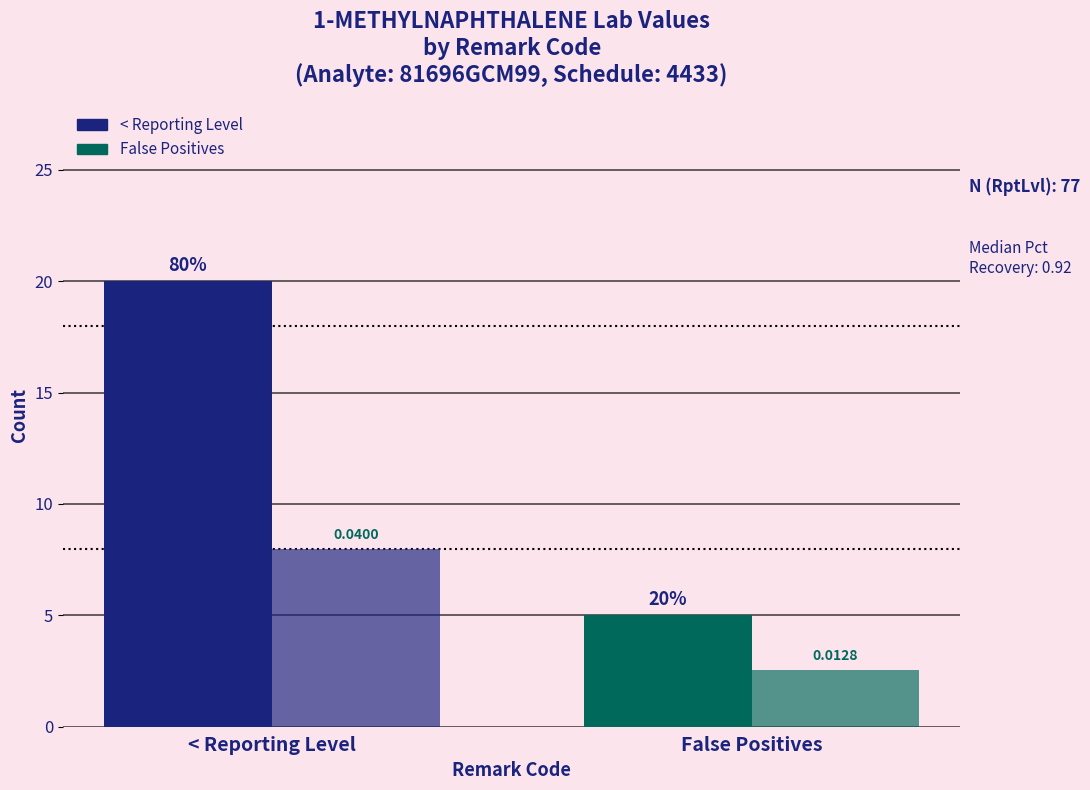

Reading left to right, list all the values displayed in this chart.

Count: < Reporting Level=20.0	False Positives=5.0
Mean Lab Value (x200): < Reporting Level=8.0	False Positives=2.6